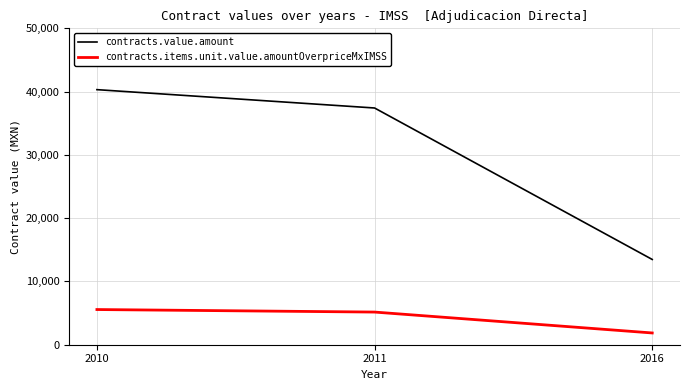

Is the value of contracts.items.unit.value.amountOverpriceMxIMSS at 2016 greater than the value of contracts.value.amount at 2010?

No